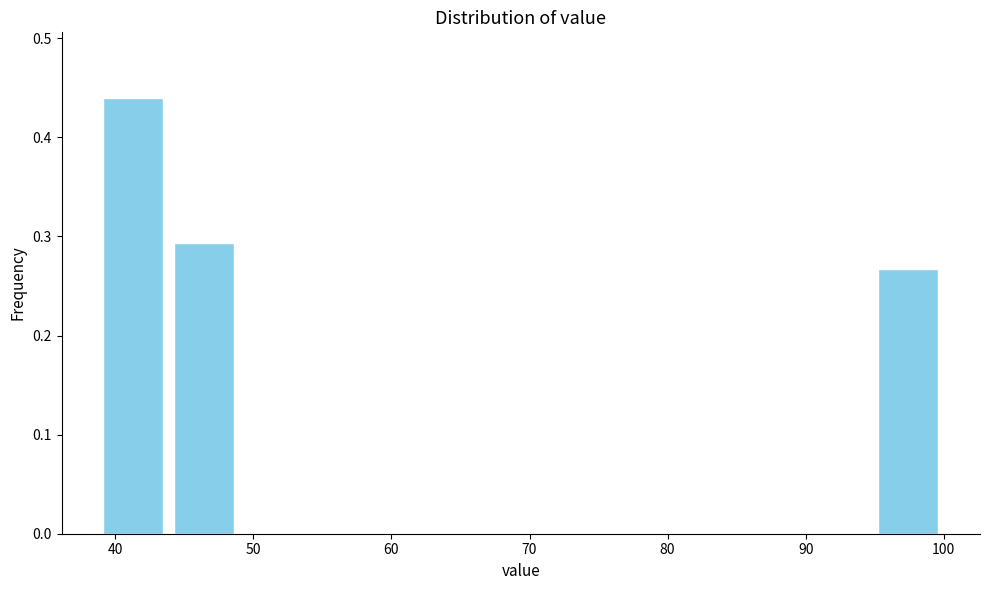

Reading left to right, list every bar in this chart as the range it spans on the x-axis followed by its height. Neither the bar edges nor the heights are printed on the chart, so give them approximately, as read against the axes.

39 to 44: 0.44
44 to 49: 0.29
49 to 54: 0
54 to 59: 0
59 to 64: 0
64 to 69: 0
69 to 74: 0
74 to 80: 0
80 to 85: 0
85 to 90: 0
90 to 95: 0
95 to 100: 0.27